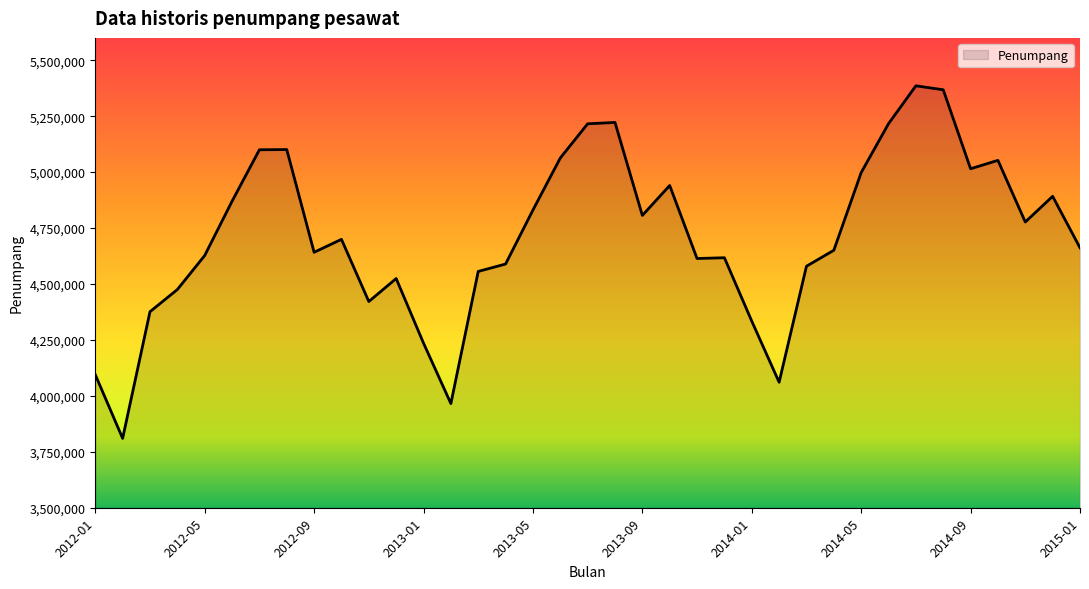

What is the difference between the maximum and minimum values?

1575789